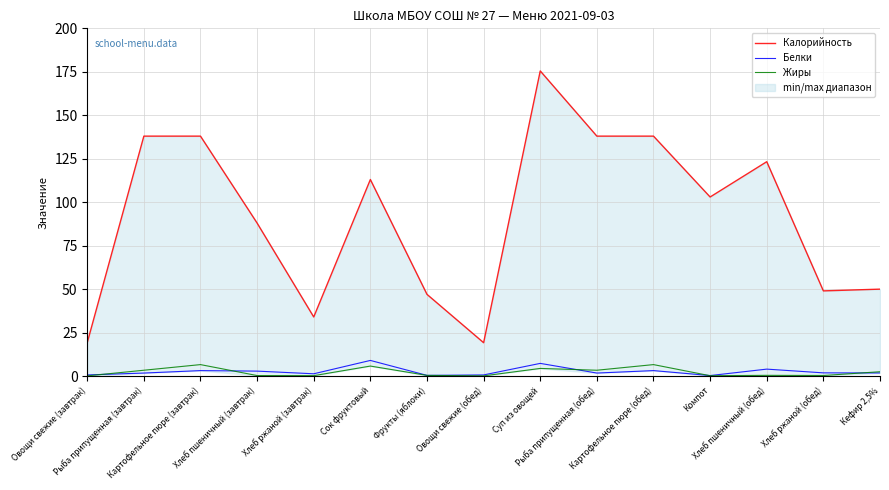

List the series in order of their peak value, highest first.

Калорийность, Белки, Жиры